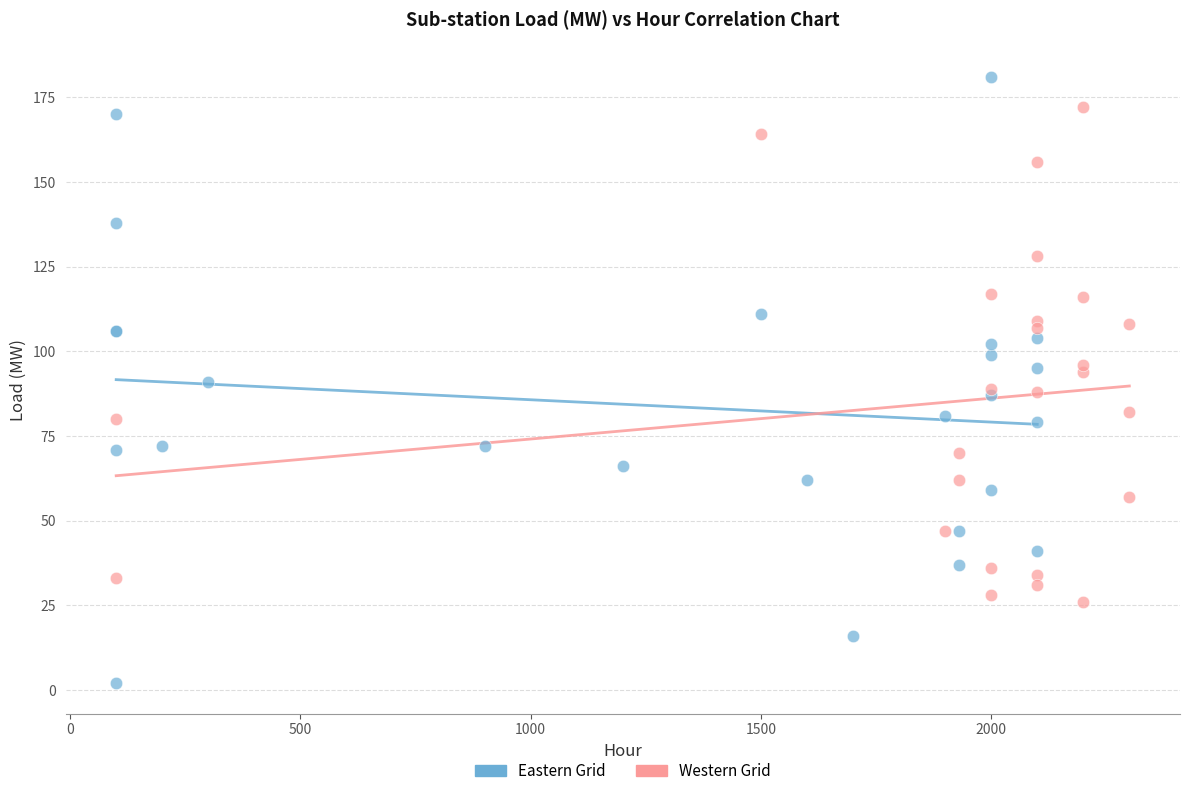

Which series contains the highest Y value?

Eastern Grid